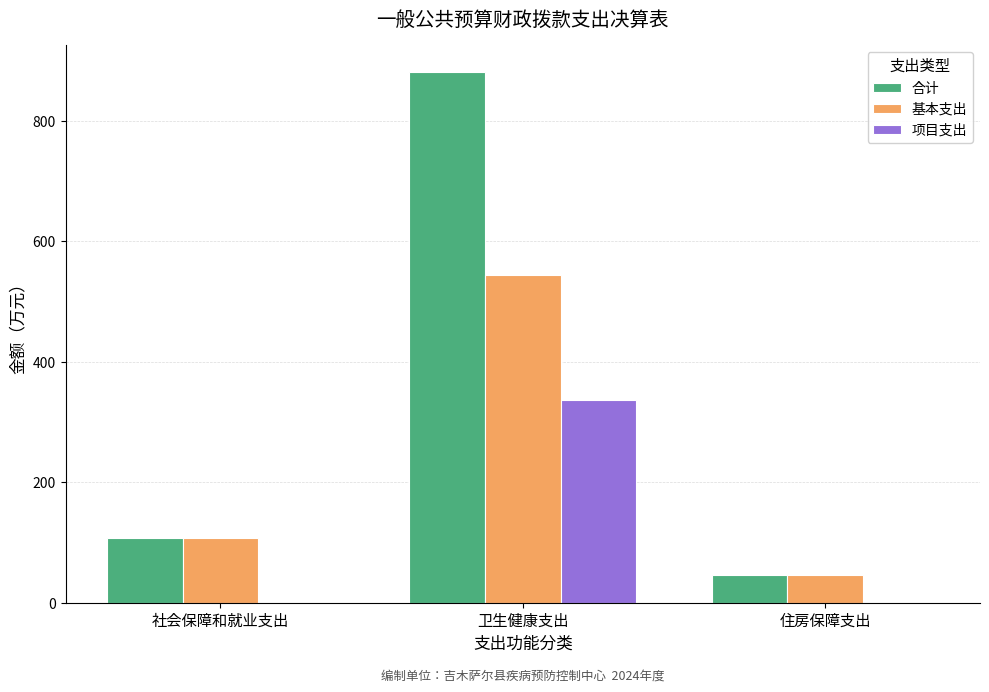

Which category has the highest value in the 合计 series?

卫生健康支出